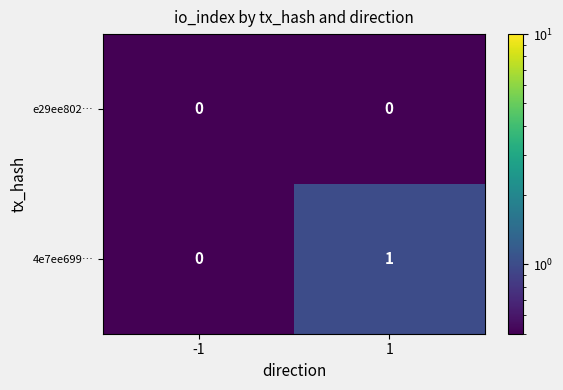

Reading right to left, extract all data points from this chart.

e29ee802…: 1=0	-1=0
4e7ee699…: 1=1	-1=0